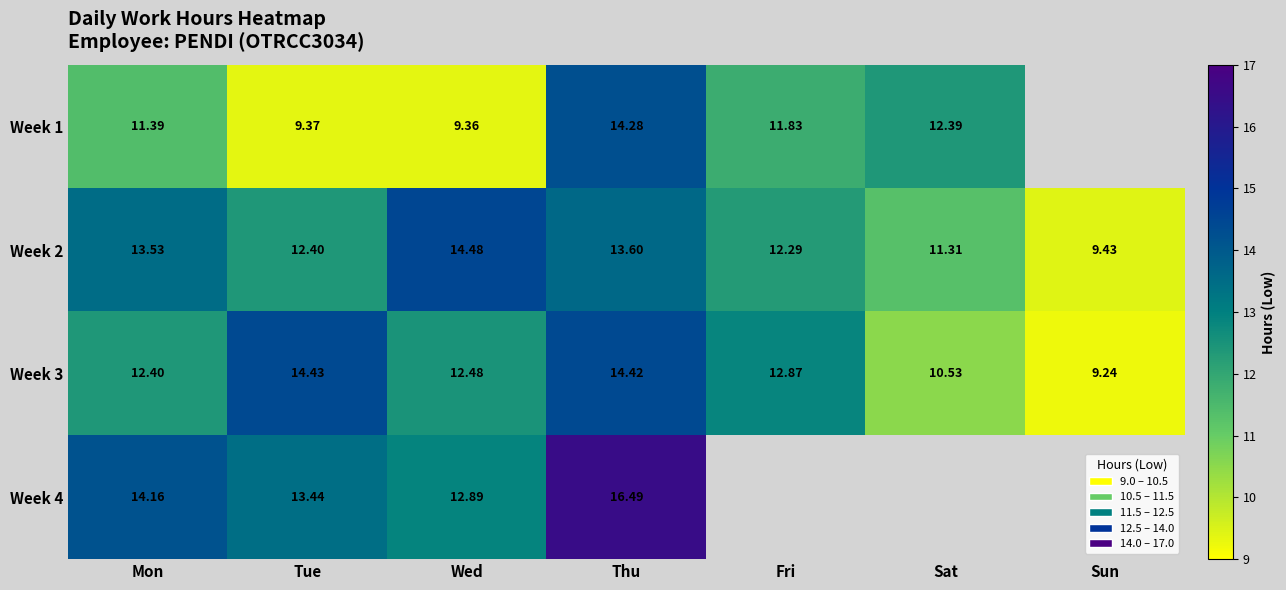

Count the number of data series in this chart.

4